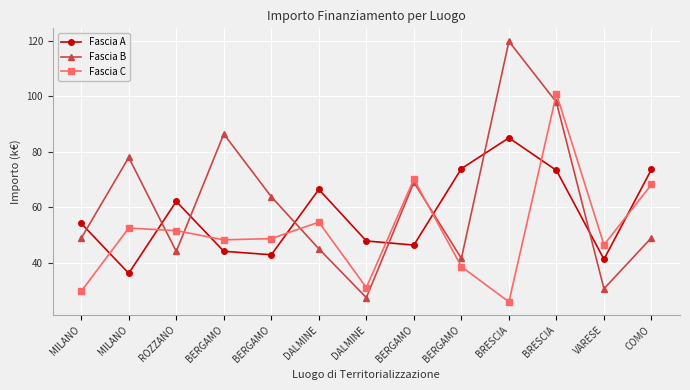

How many lines are shown in the chart?

3